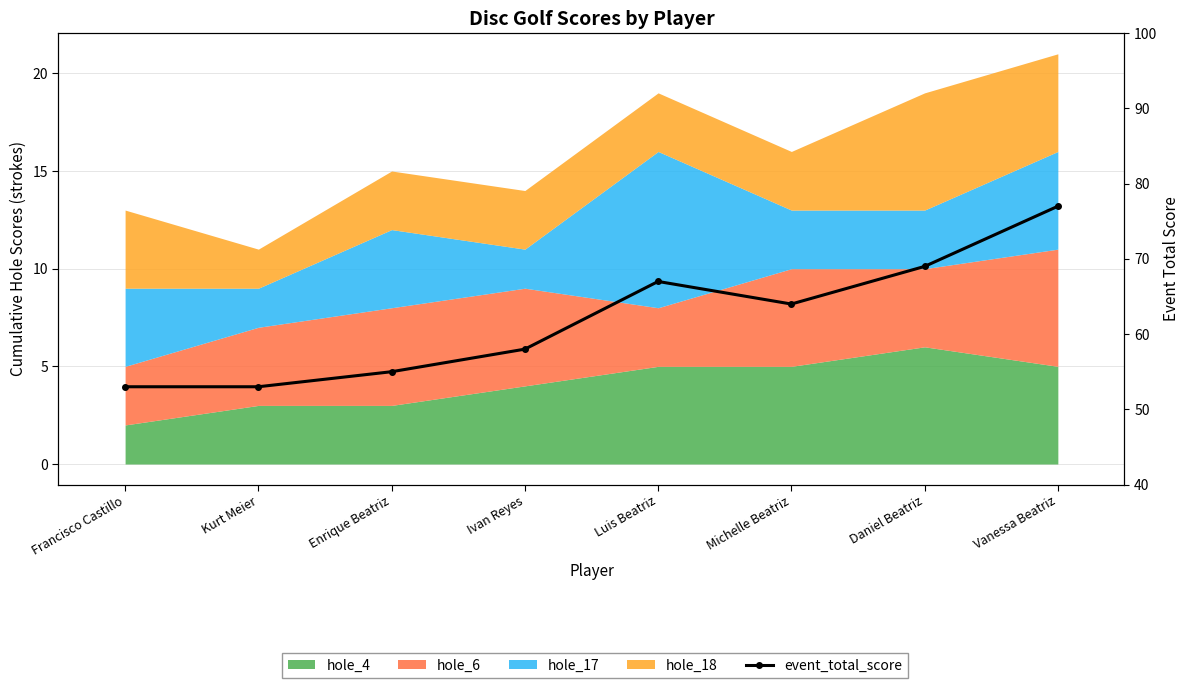

List the labels in order of value, smallest first.

Francisco Castillo, Kurt Meier, Enrique Beatriz, Ivan Reyes, Michelle Beatriz, Luis Beatriz, Daniel Beatriz, Vanessa Beatriz